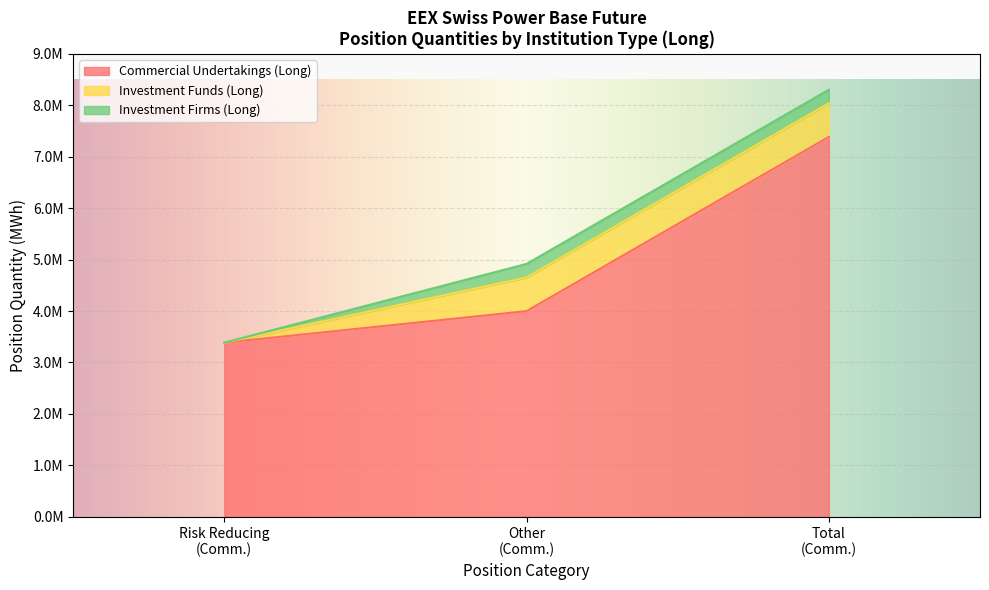

Is it true that Long Investment Funds equals 653839 at Change Total?

True